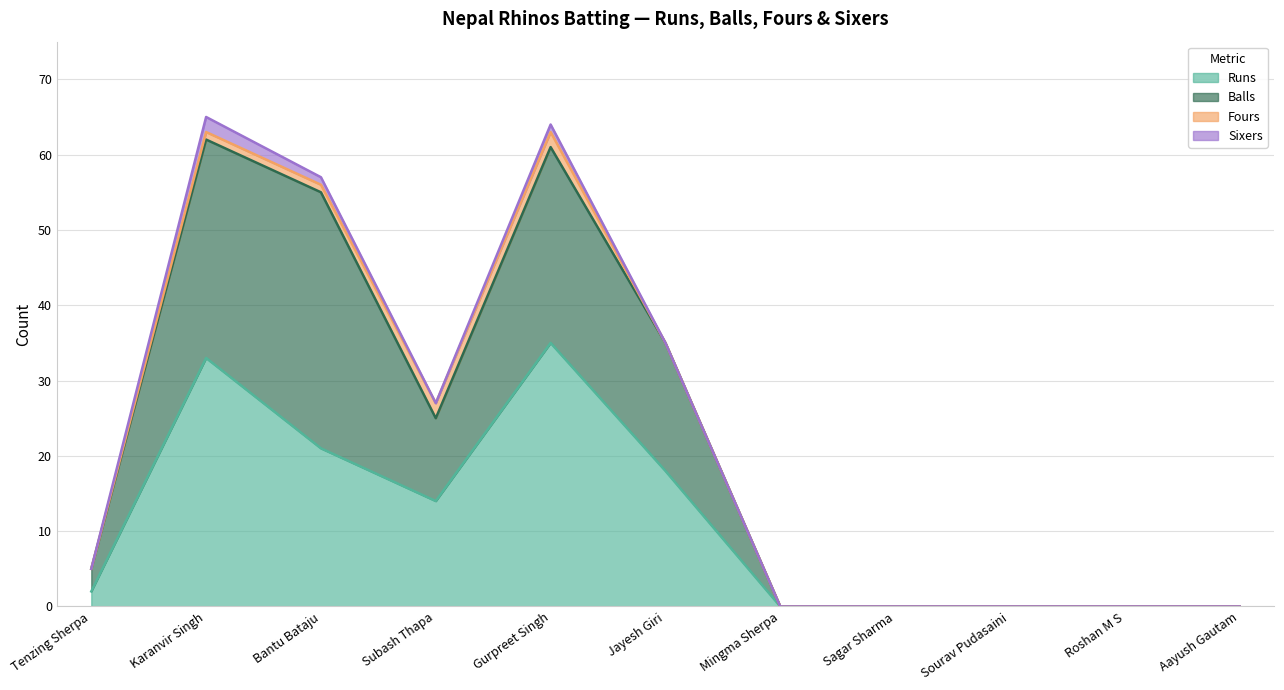

Where is Runs nearest to the value 17?

Jayesh Giri